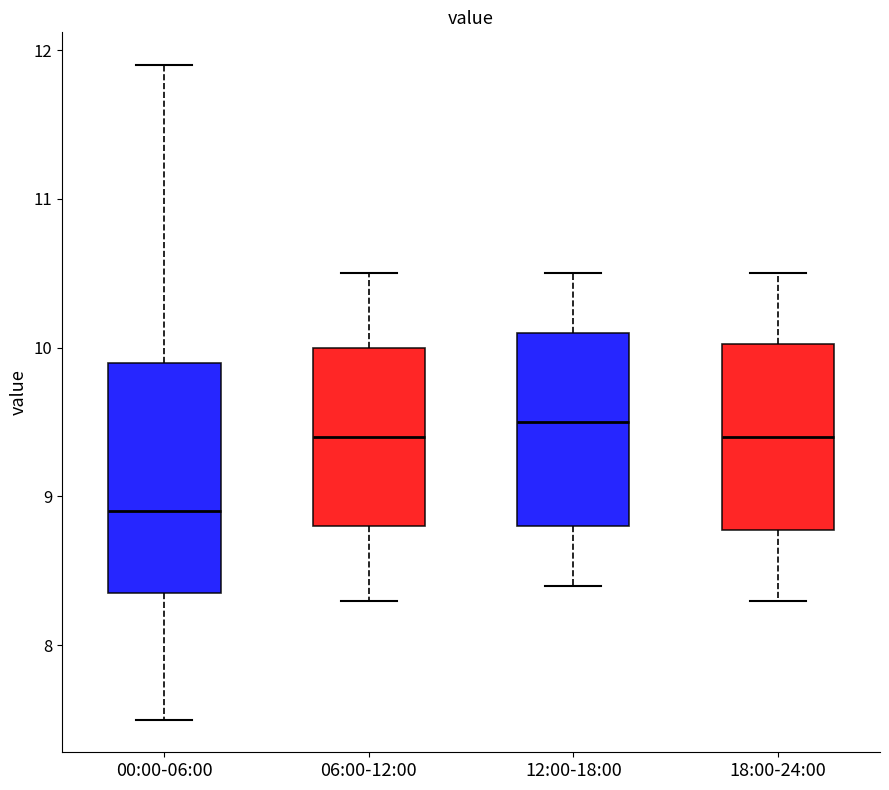

Comparing the boxes themselves (not the whiskers), which one is the tallest?

00:00-06:00